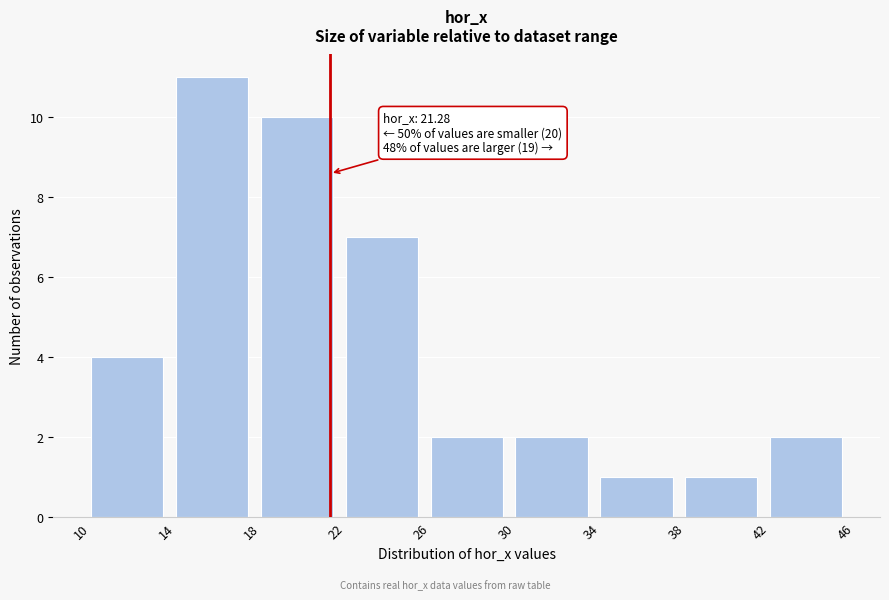

Which range on the x-axis has the tallest bar?

14 to 18